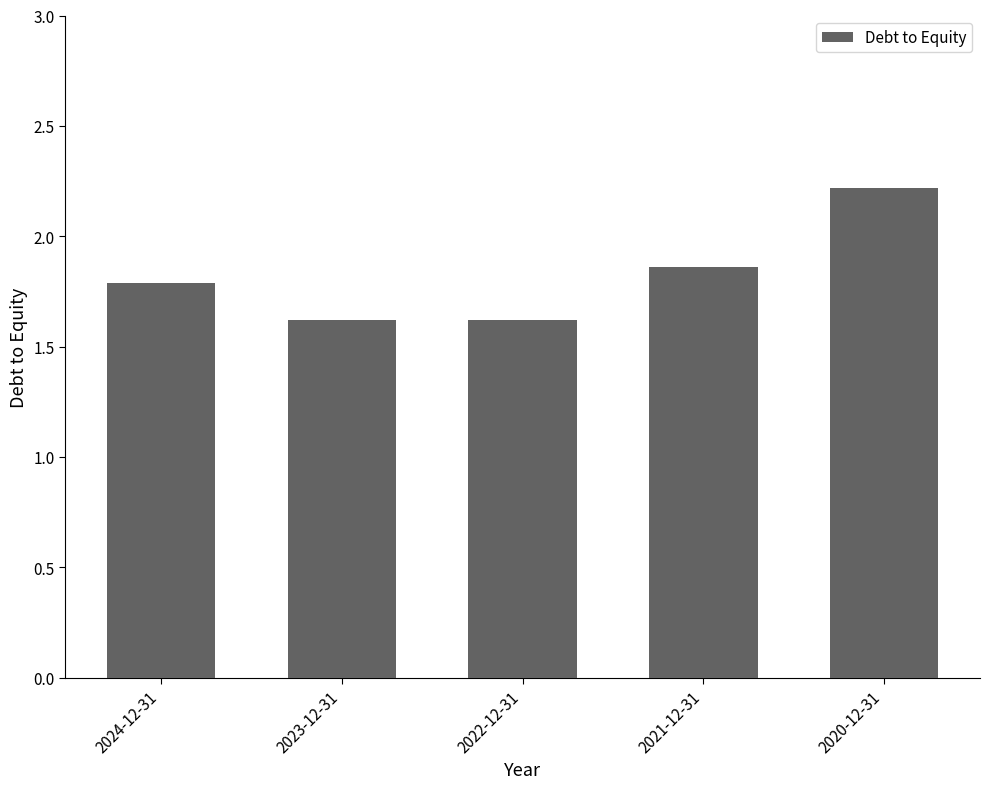

The value at 2023-12-31 is 0.9. True or false?

False